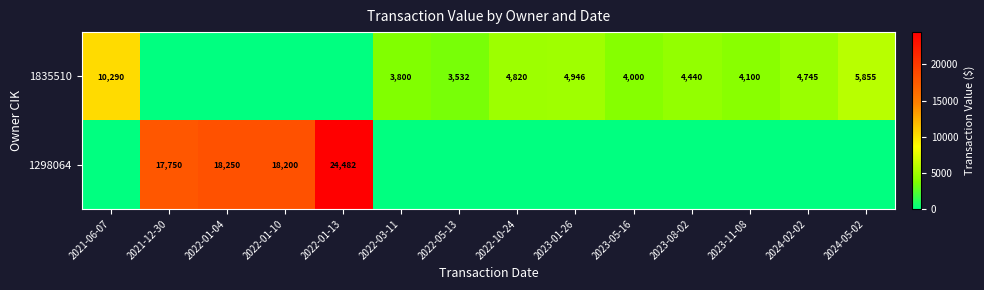

Is it true that 1835510 equals 3800 at 2022-03-11?

True